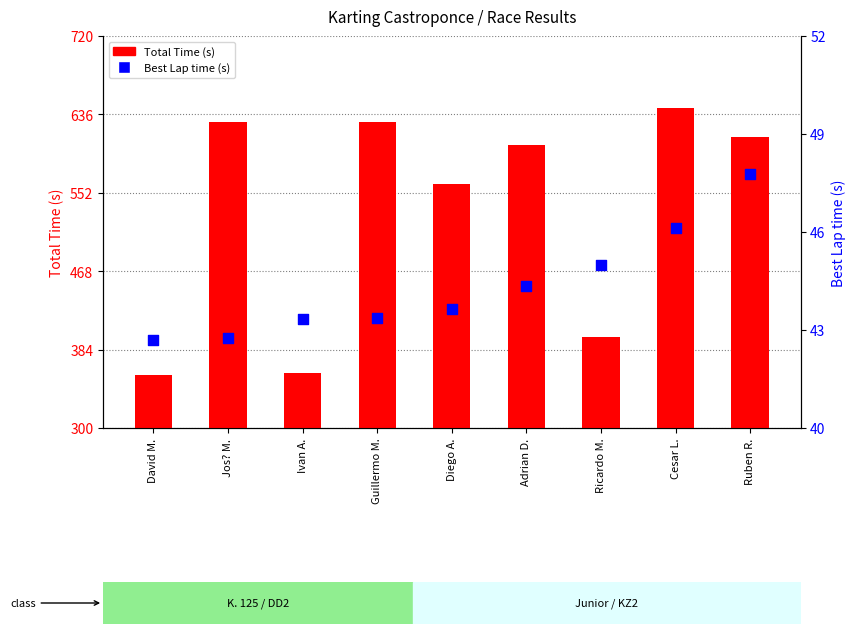

What are all the series names shown in the legend?

Total Time (s), Best Lap time (s)